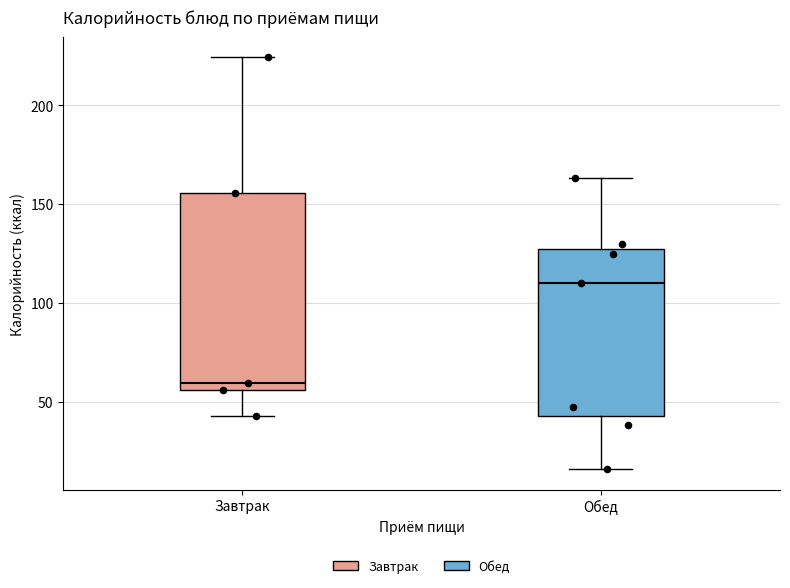

Where is the upper edge of the box for Обед on the y-axis? The values are not printed on the chart, so give them approximately, as read against the axis.

125